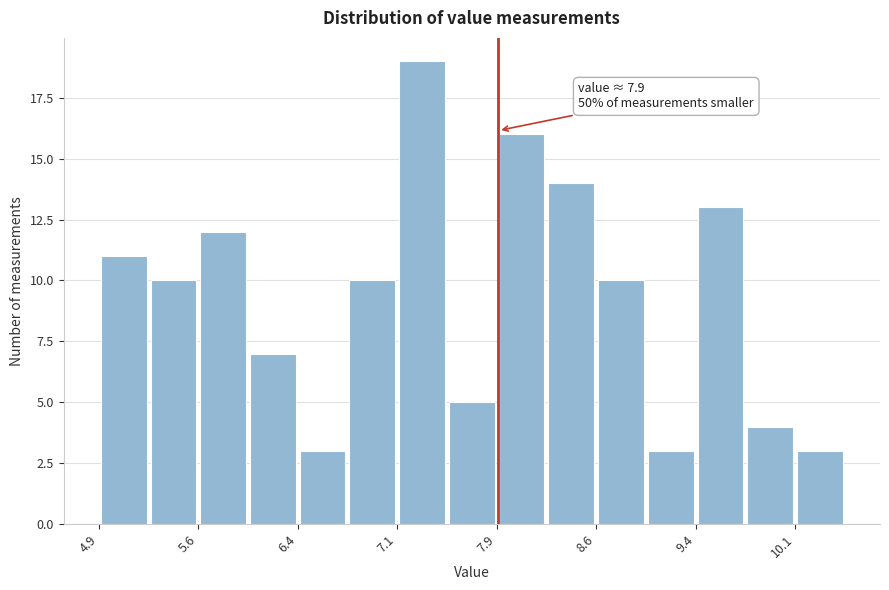

Around what value on the x-axis is the tallest bar? Give the approximate position of its centre, as read against the axis.

7.3